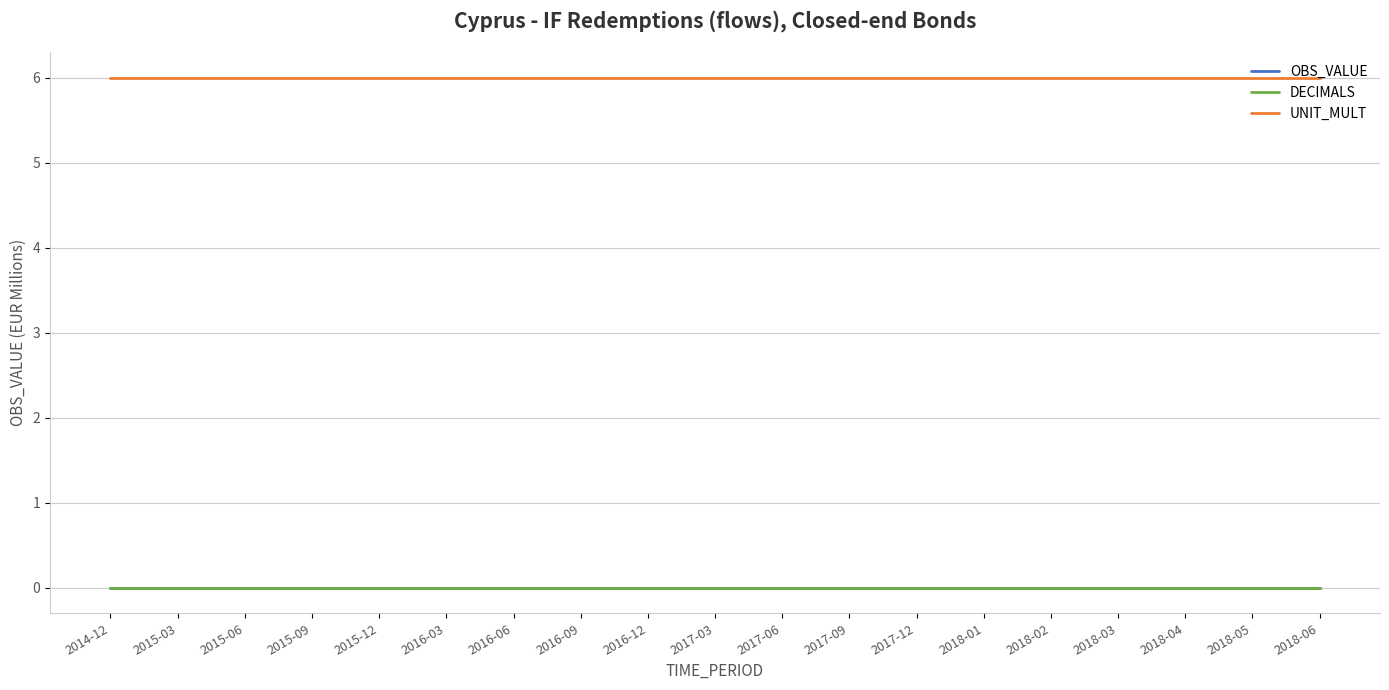

What is the total value across all series at 2017-03?

6